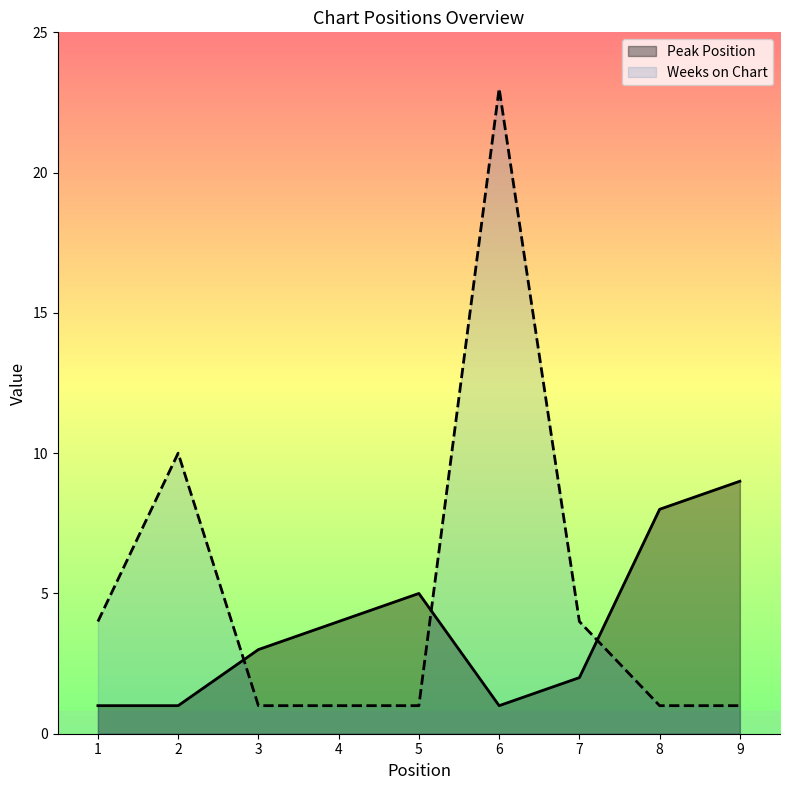

Between 2 and 5, which series saw the biggest shift?

Weeks on Chart